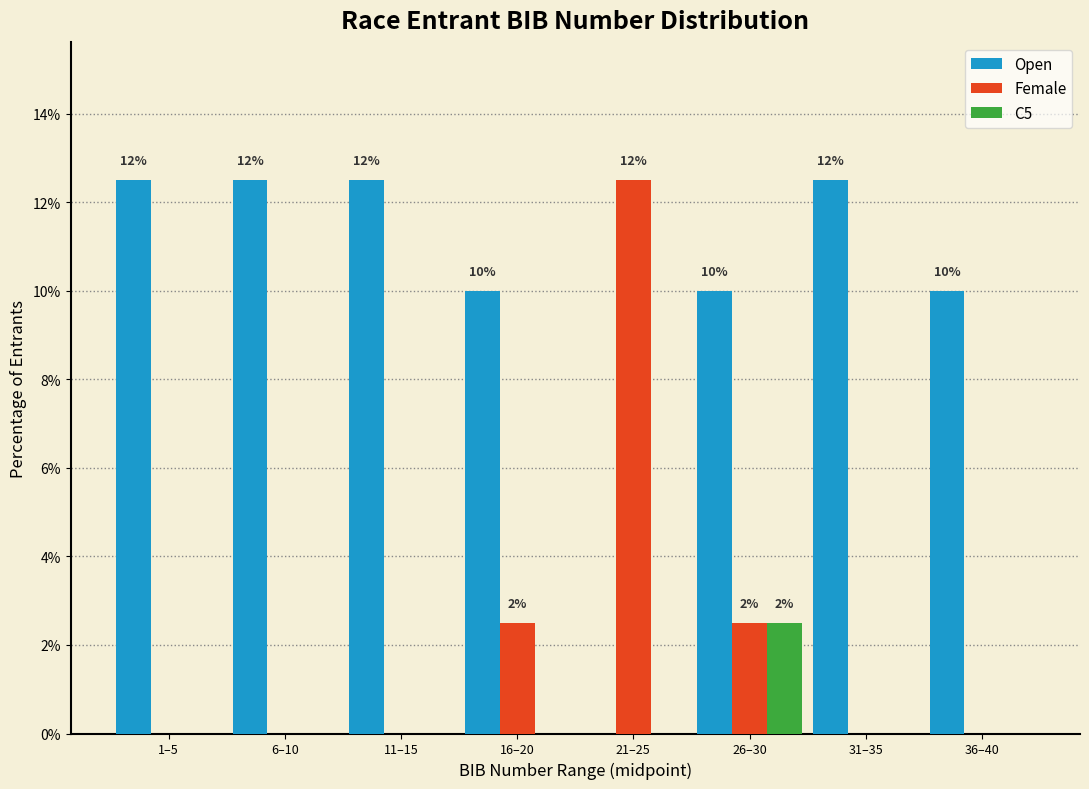

Reading right to left, transcribe all the data shown in this chart.

Open: 36–40=10.0	31–35=12.5	26–30=10.0	21–25=0.0	16–20=10.0	11–15=12.5	6–10=12.5	1–5=12.5
Female: 36–40=0.0	31–35=0.0	26–30=2.5	21–25=12.5	16–20=2.5	11–15=0.0	6–10=0.0	1–5=0.0
C5: 36–40=0.0	31–35=0.0	26–30=2.5	21–25=0.0	16–20=0.0	11–15=0.0	6–10=0.0	1–5=0.0